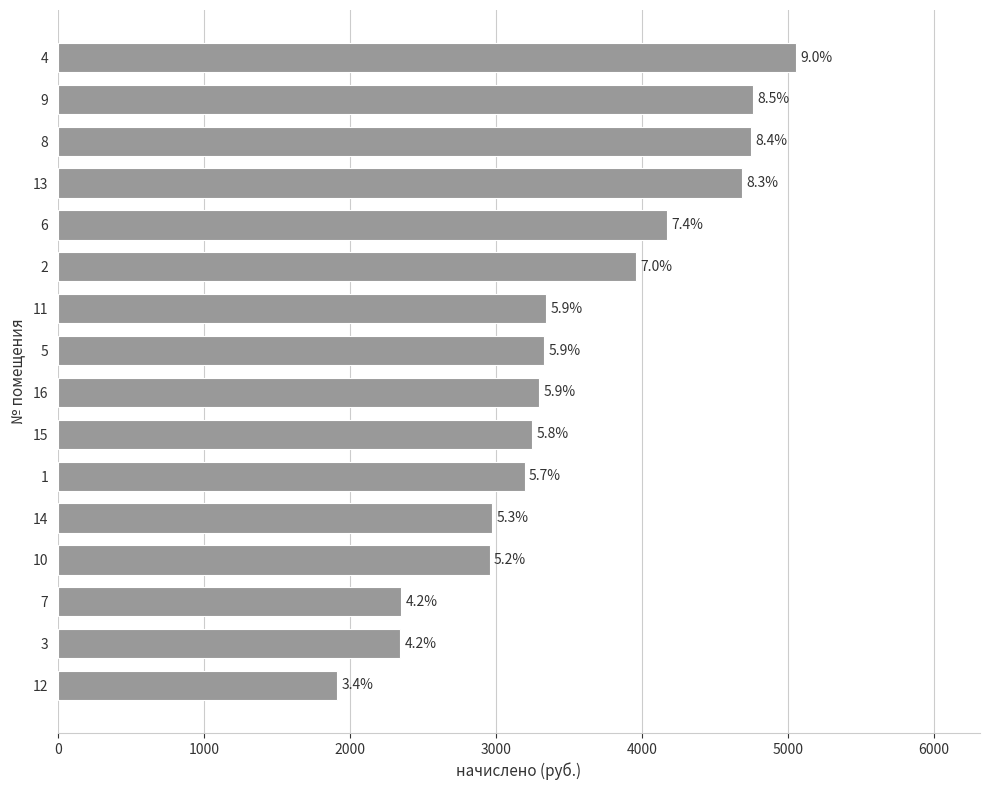

Are the bars horizontal?

Yes